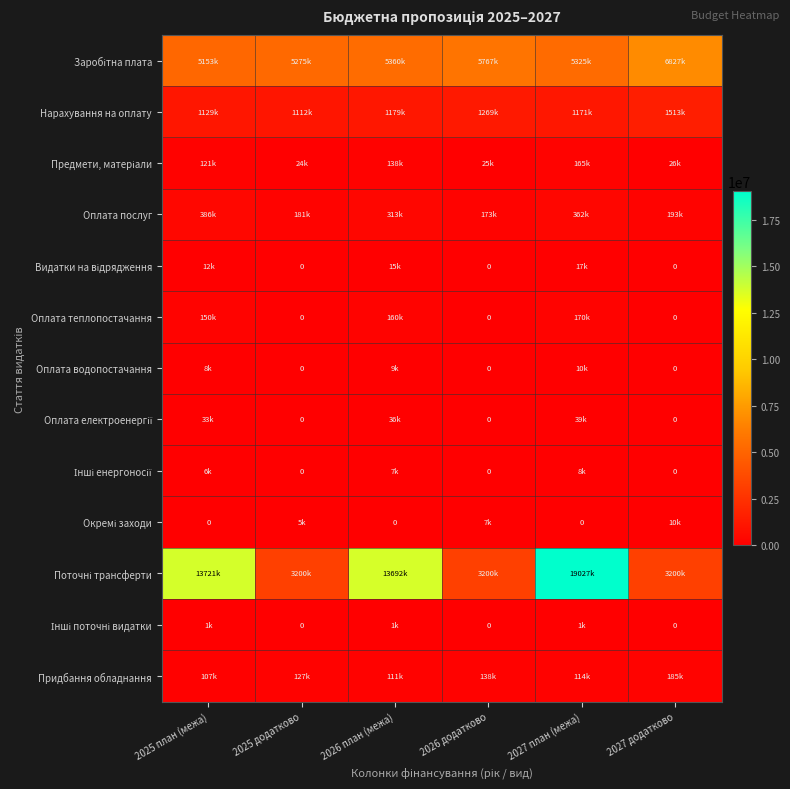

The value of Оплата теплопостачання at 2026 додатково is 0. True or false?

True